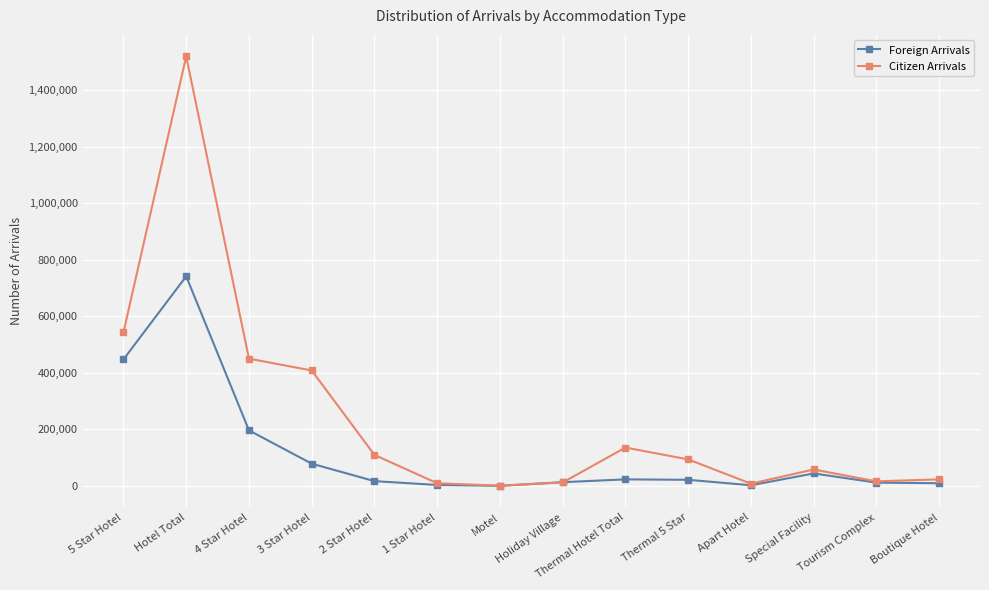

Where is the first local maximum for Citizen Arrivals?

Hotel Total